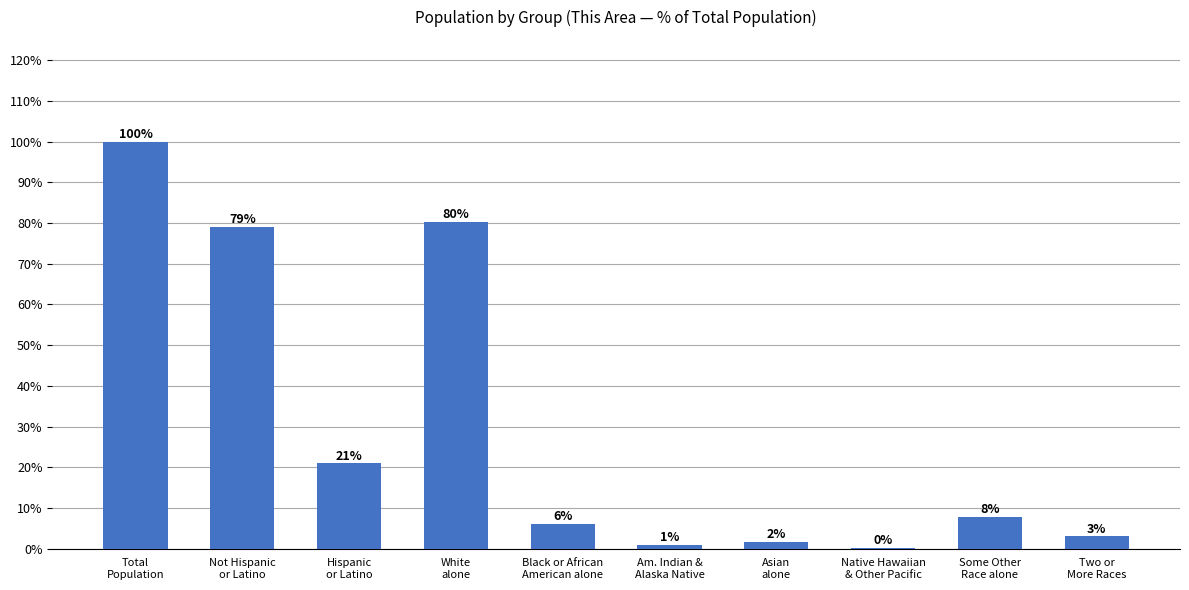

Are the bars horizontal?

No